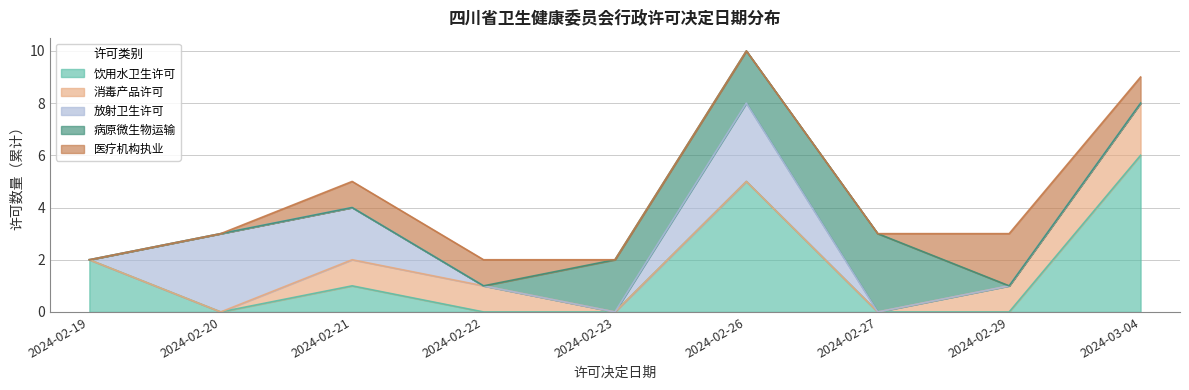

What is the highest value of the 消毒产品许可 series?

2